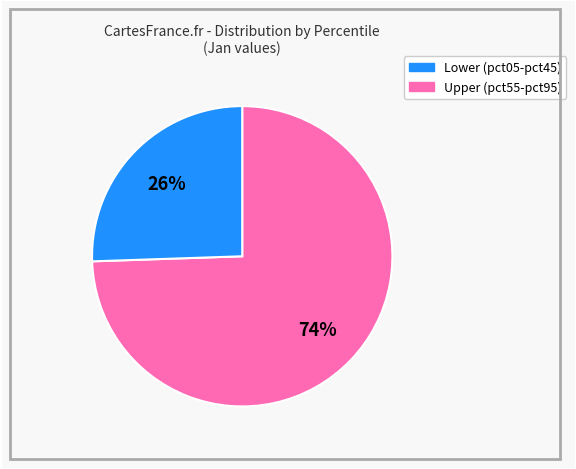

To the nearest percent, what is the average slice percentage?

50%